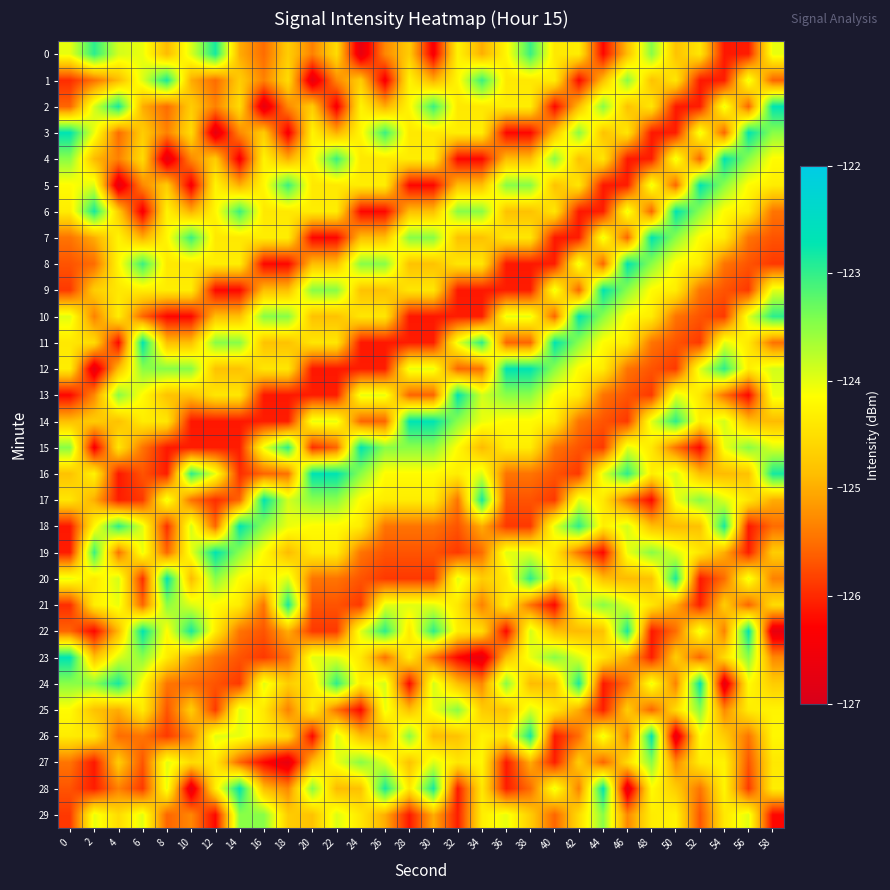

Count the number of data series in this chart.

30